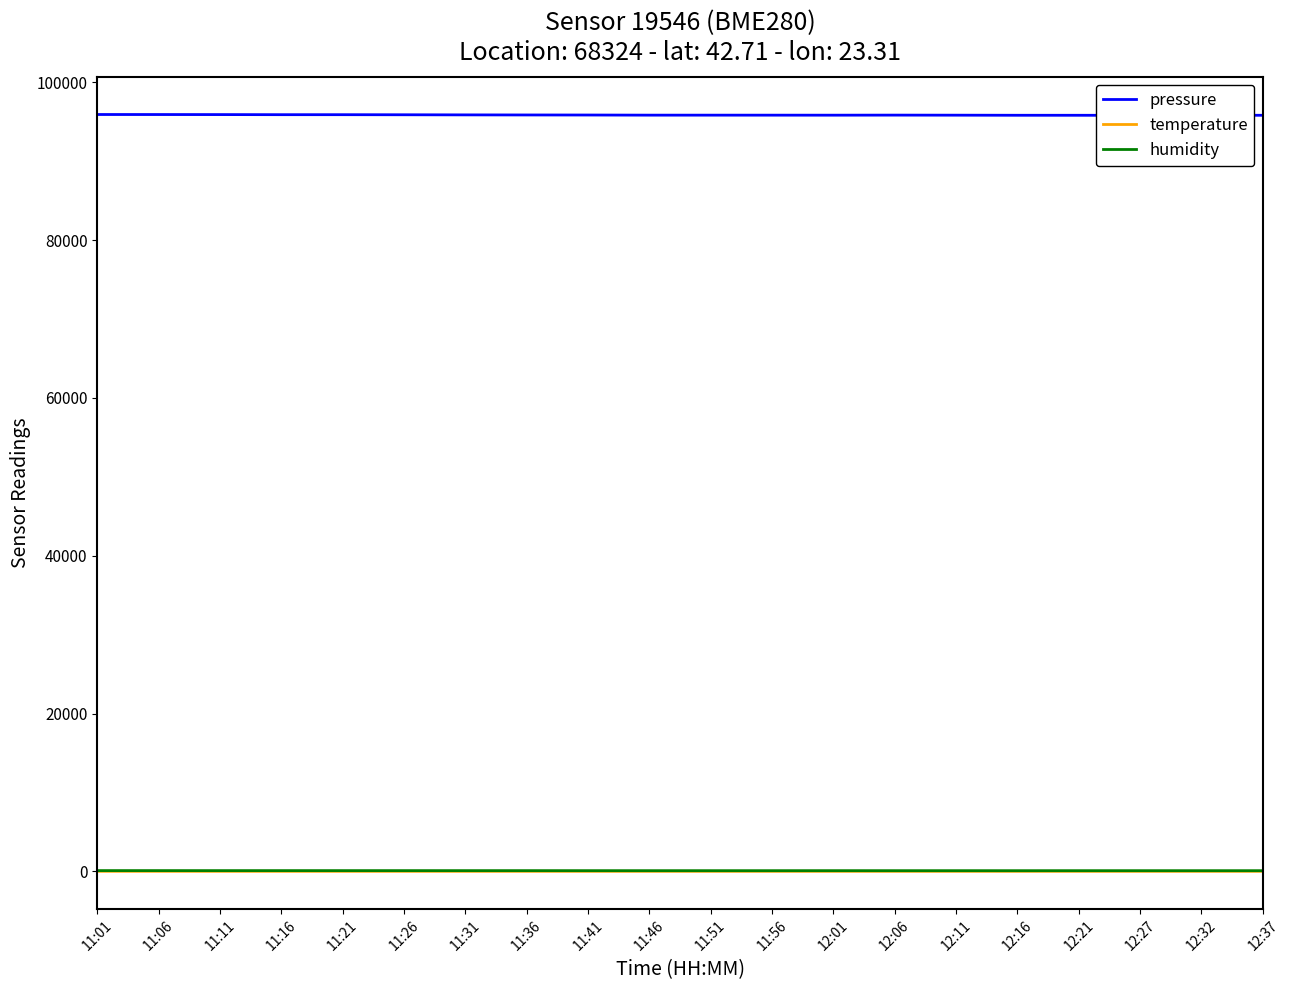

What is the spread (max minus min) of values at 12:01?

95825.2